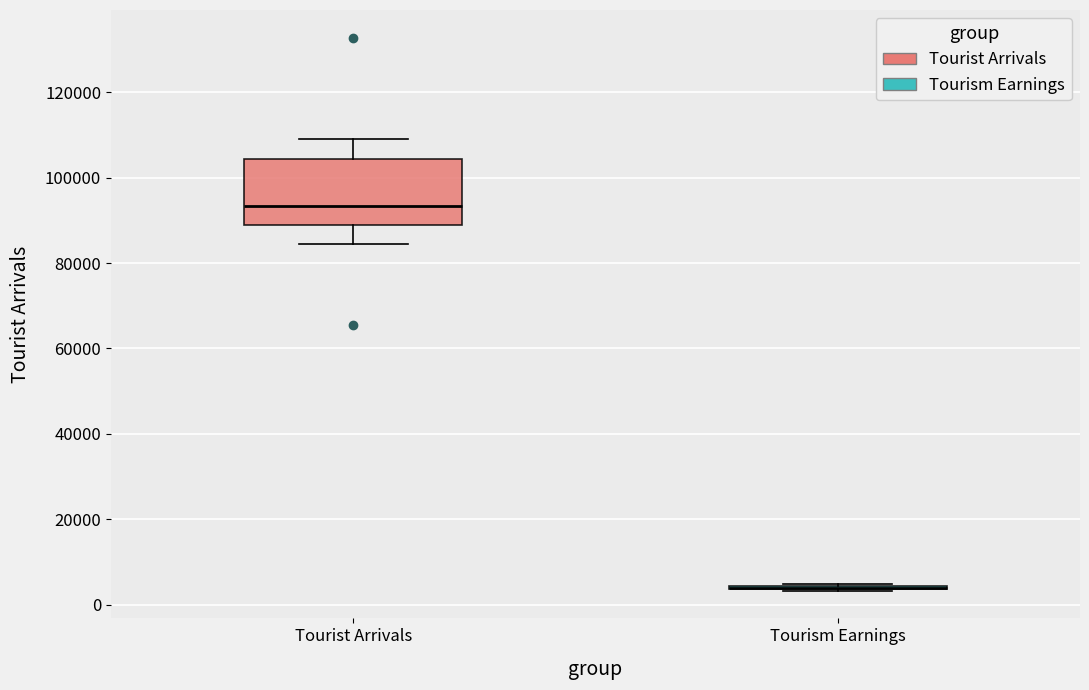

Reading left to right, transcribe this box plot: for each box, give where its median line is, the range the box spans, and where its two whiskers end, as read against the y-axis. The values are not printed on the chart, so give them approximately, as read against the axis.

Tourist Arrivals: median 94000, box 88000 to 104000, whiskers 84000 to 110000
Tourism Earnings: box collapsed to a line at 4000, whiskers 4000 to 4000